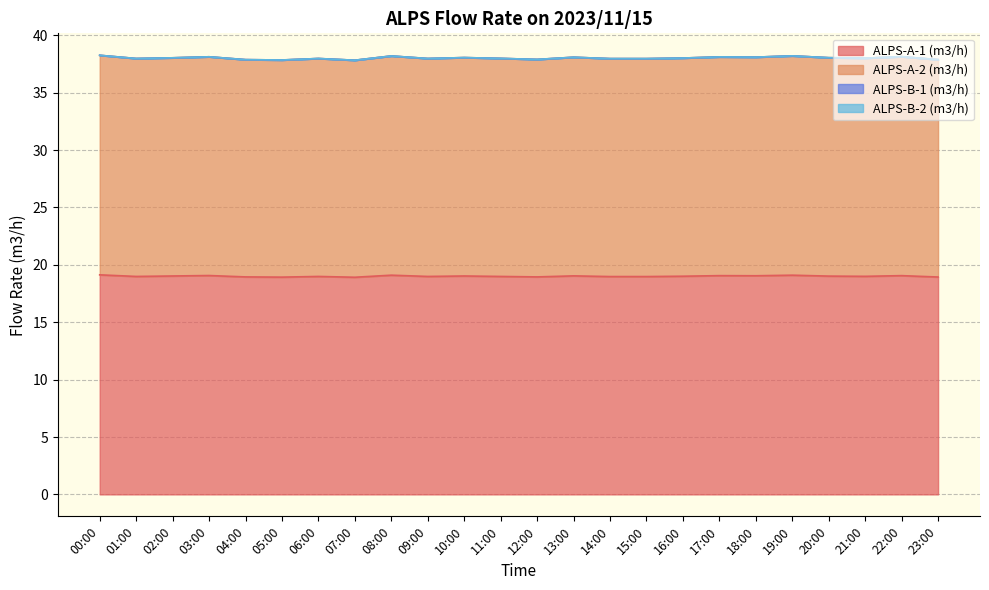

Does the chart have visible grid lines?

Yes